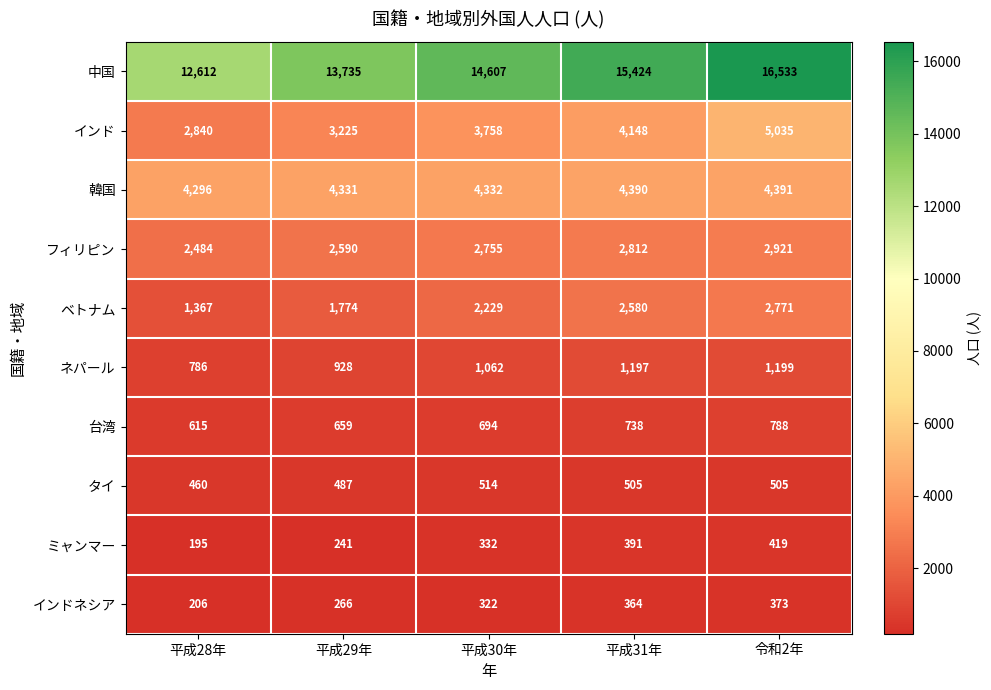

What is the spread (max minus min) of values at 平成29年?

13494